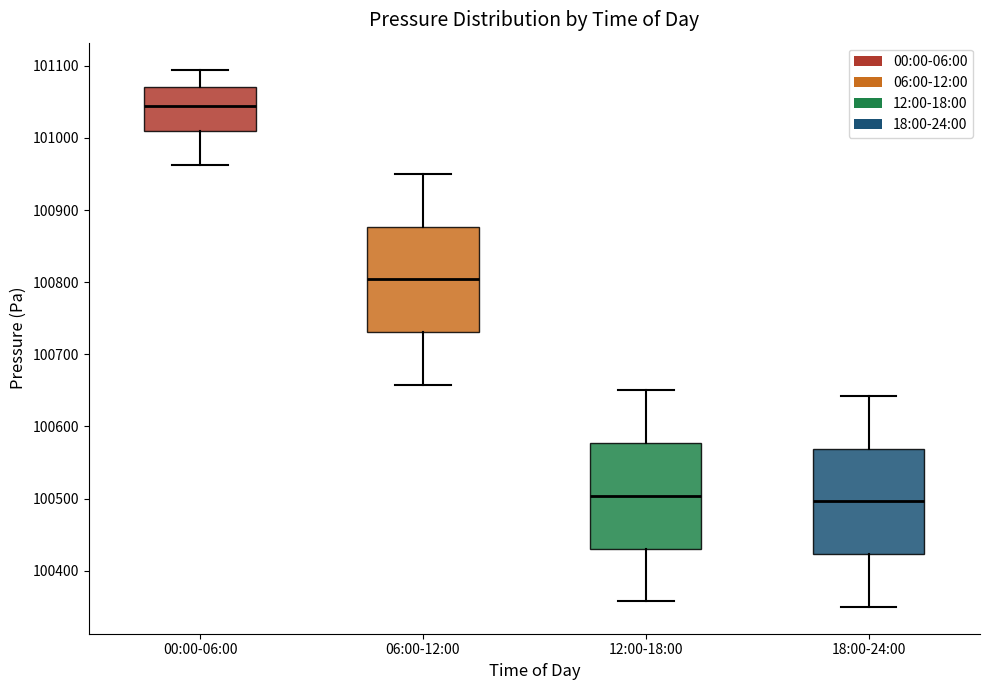

Reading left to right, transcribe this box plot: for each box, give where its median line is, the range the box spans, and where its two whiskers end, as read against the y-axis. The values are not printed on the chart, so give them approximately, as read against the axis.

00:00-06:00: median 101040, box 101010 to 101070, whiskers 100960 to 101090
06:00-12:00: median 100800, box 100730 to 100880, whiskers 100660 to 100950
12:00-18:00: median 100500, box 100430 to 100580, whiskers 100360 to 100650
18:00-24:00: median 100500, box 100420 to 100570, whiskers 100350 to 100640